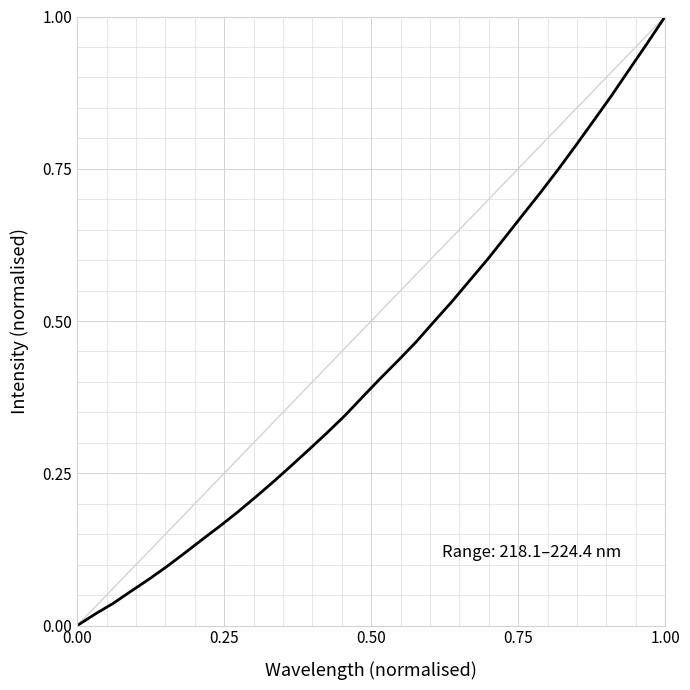

Is this an area chart (filled region under the line)?

No